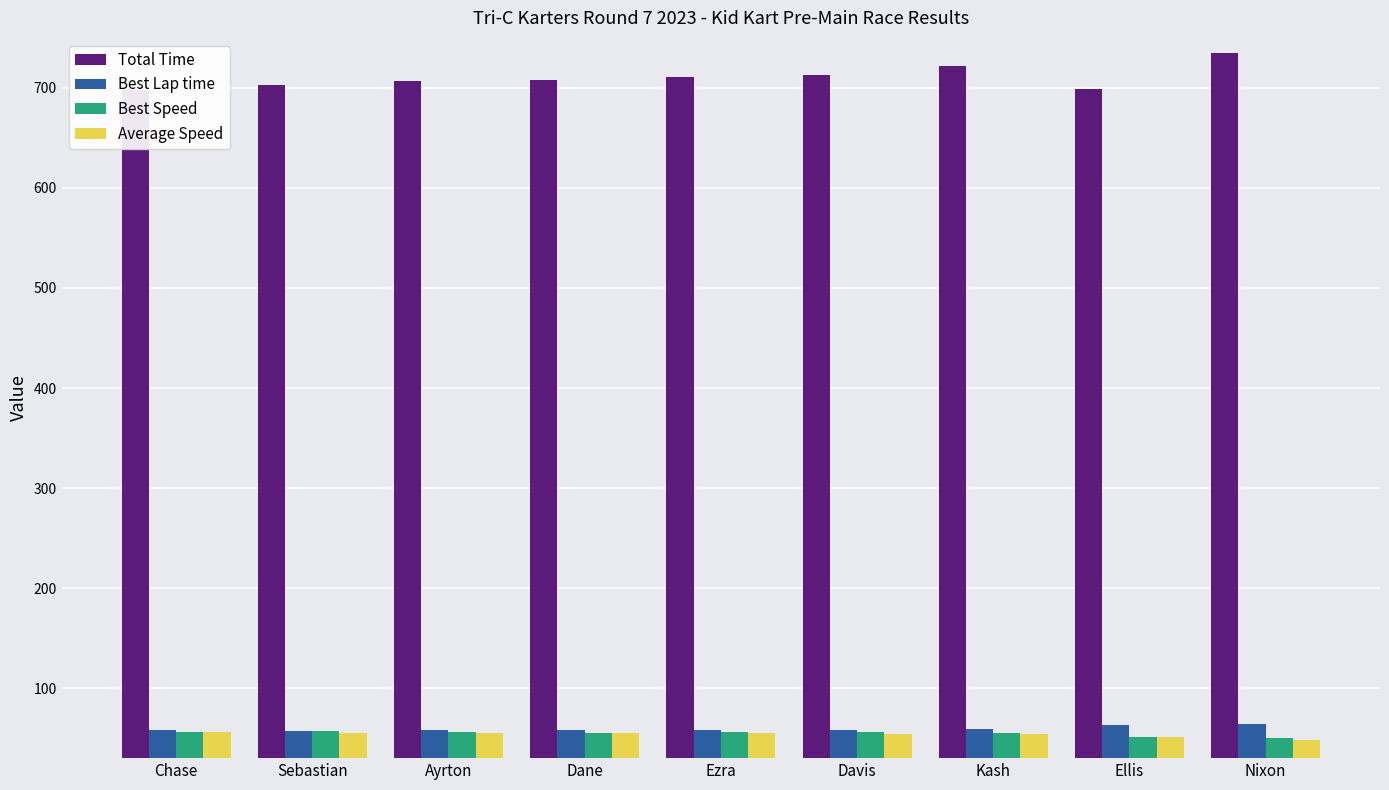

At which category is the sum across all series the highest?

Nixon